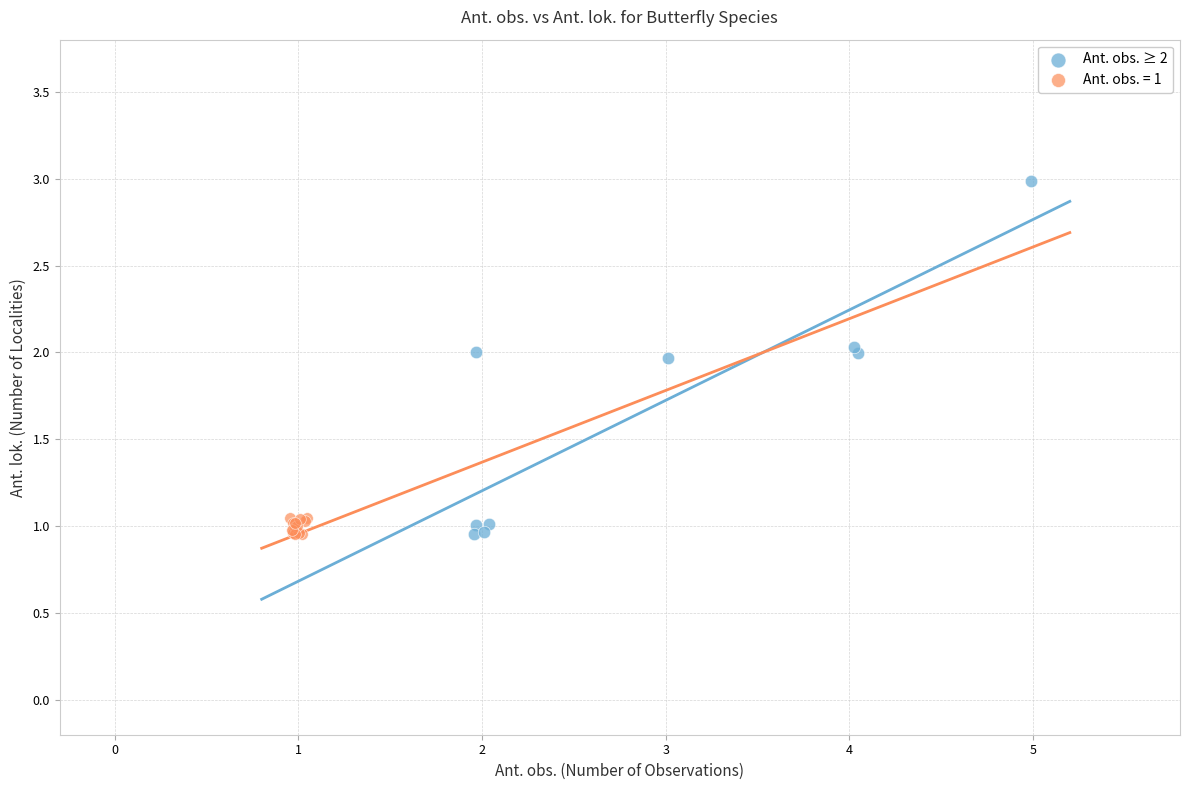

Which series reaches the maximum Y coordinate?

Ant. obs. ≥ 2